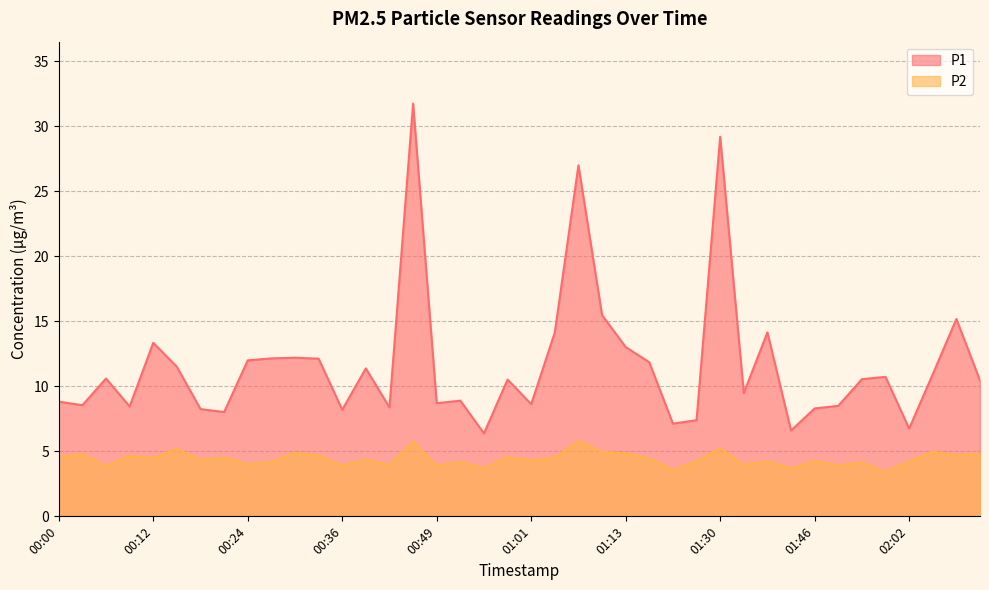

True or false: P1 has a value of 4.8 at 00:36.

False